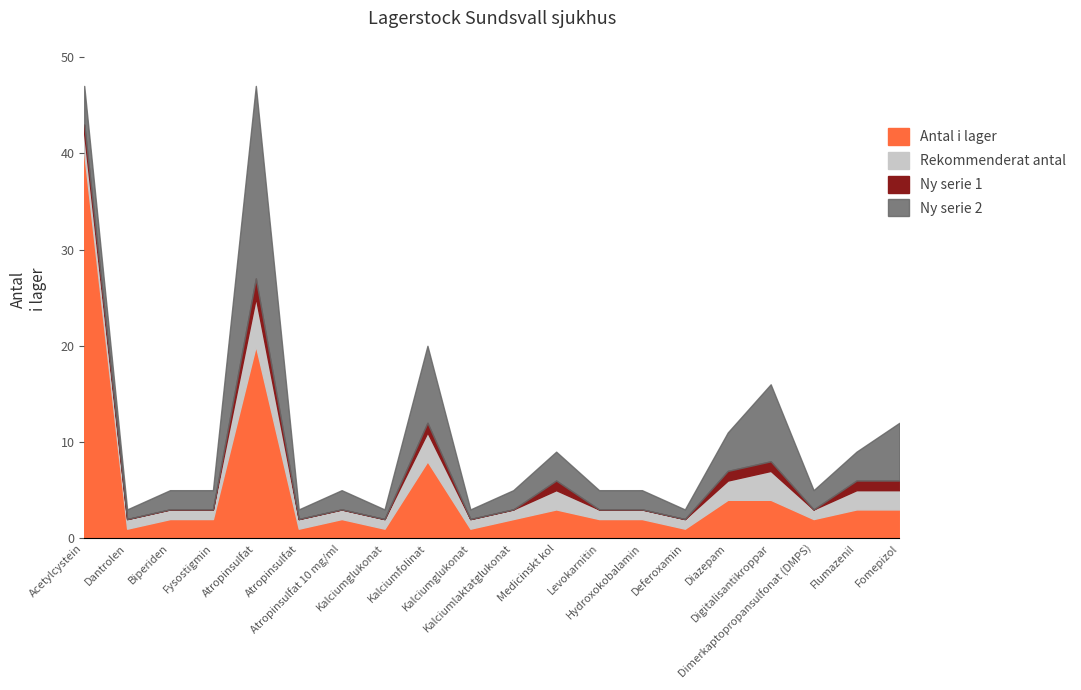

What is the total value across all series at Kalciumlaktatglukonat?

5